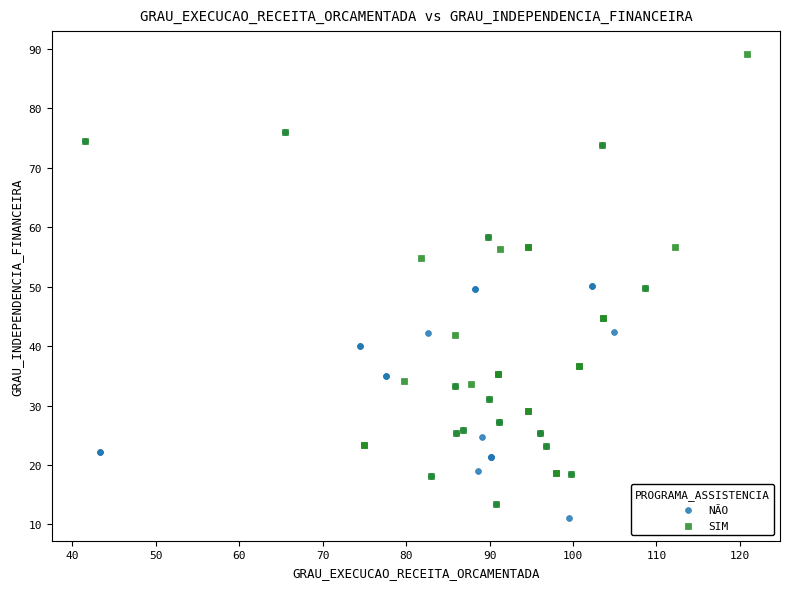

What are all the series names shown in the legend?

NÃO, SIM